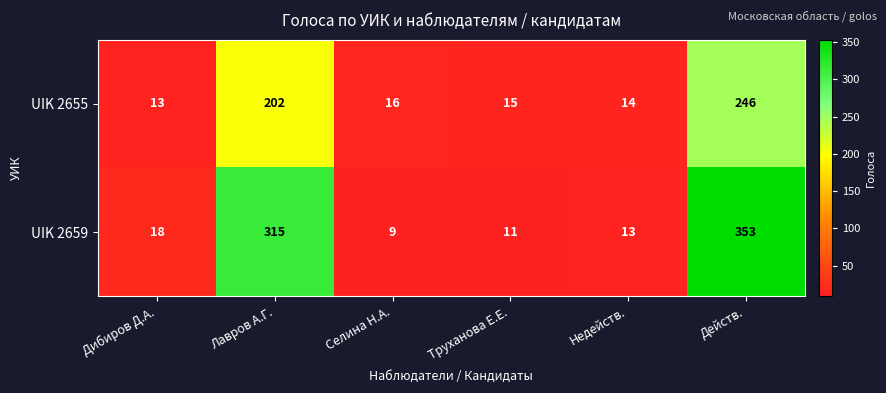

What is the difference between the second highest and second lowest values in the UIK 2659 series?

304